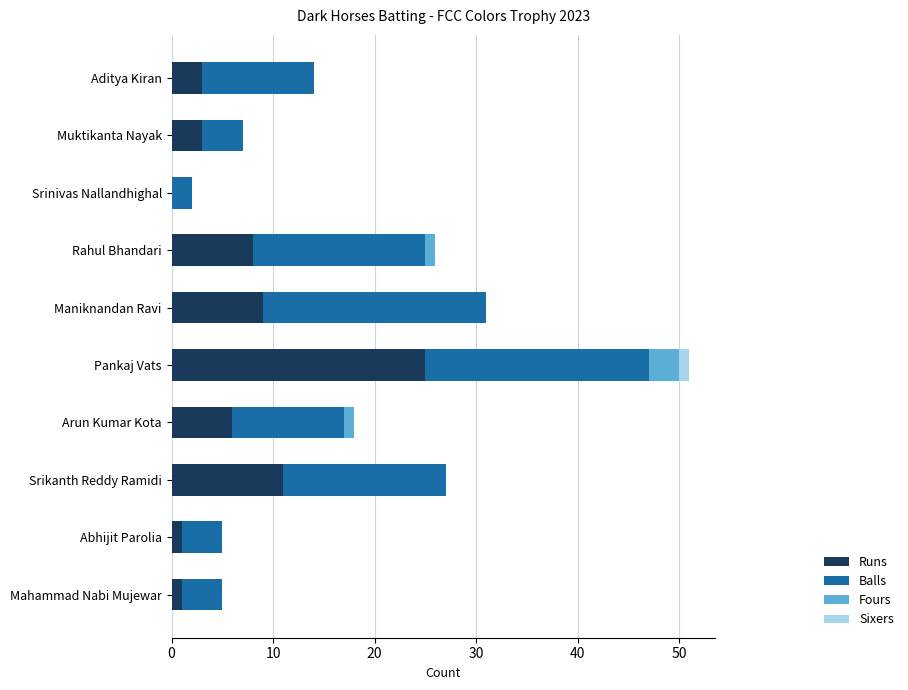

What is the highest value of the Runs series?

25